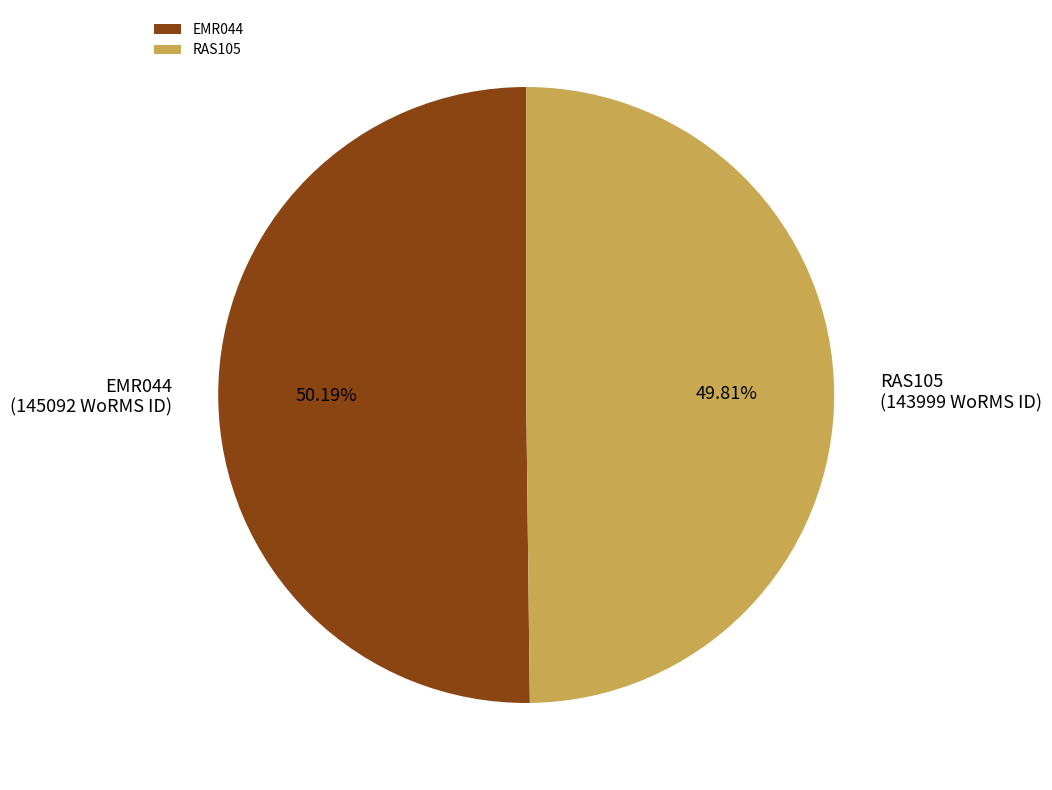

Approximately how many times larger is the value at EMR044 compared to RAS105?

1.0